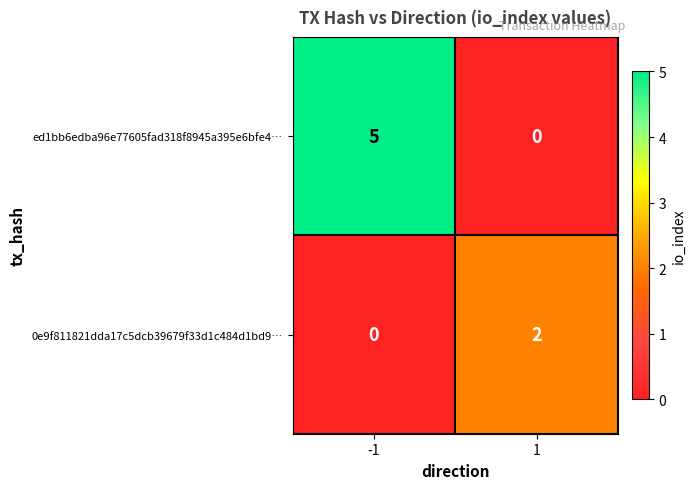

At how many categories does at least one series exceed 0?

2